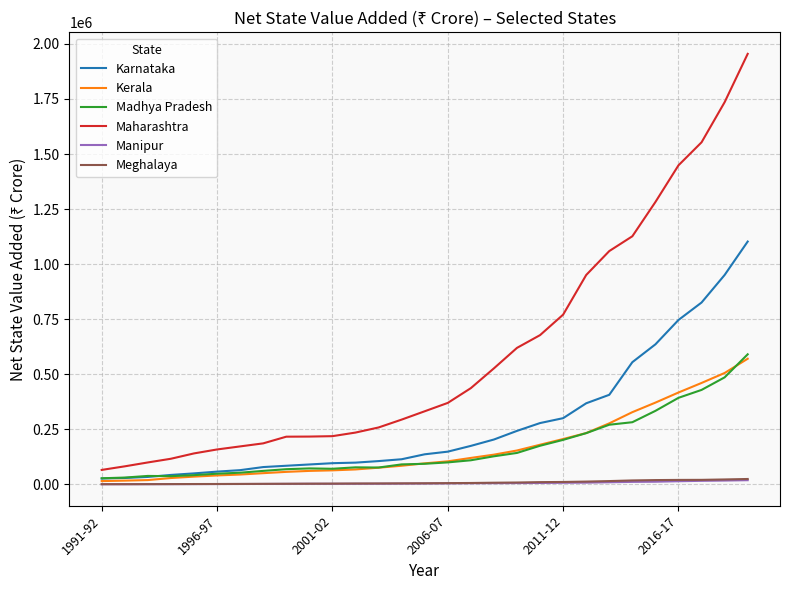

At how many categories does at least one series exceed 1068923?

6